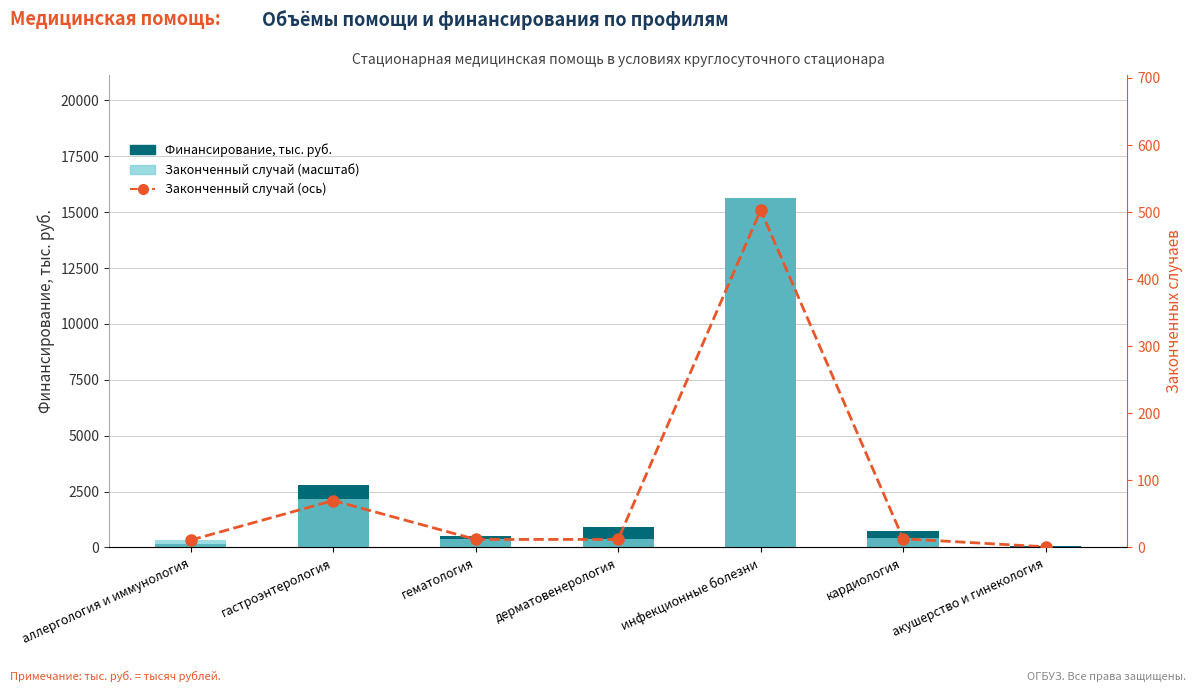

Reading left to right, transcribe all the data shown in this chart.

Финансирование, тыс. руб.: аллергология и иммунология=149.2	гастроэнтерология=2792.2	гематология=509.9	дерматовенерология=910.7	инфекционные болезни=15654.6	кардиология=756.6	акушерство и гинекология=62.0
Законченный случай (масштаб): аллергология и иммунология=342.3	гастроэнтерология=2178.6	гематология=373.5	дерматовенерология=373.5	инфекционные болезни=15654.6	кардиология=404.6	акушерство и гинекология=31.1
Законченный случай: аллергология и иммунология=11.0	гастроэнтерология=70.0	гематология=12.0	дерматовенерология=12.0	инфекционные болезни=503.0	кардиология=13.0	акушерство и гинекология=1.0